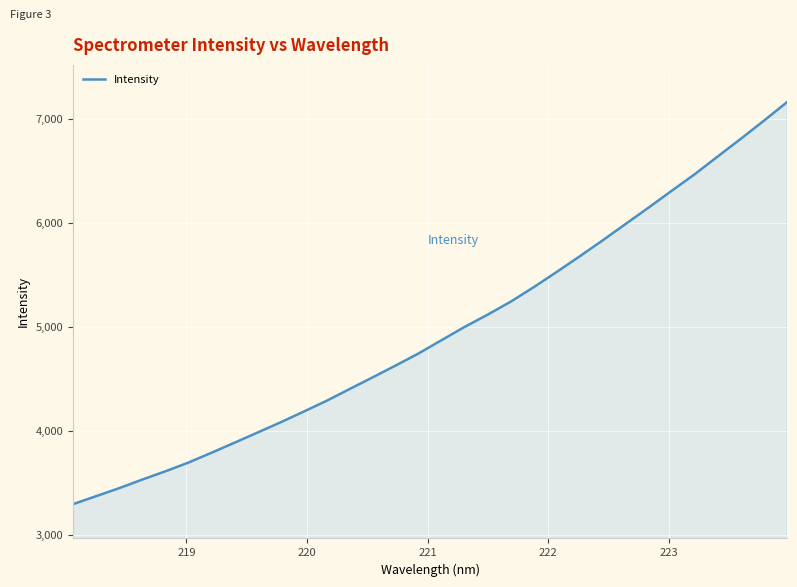

What is the maximum value shown in the chart?

7161.0